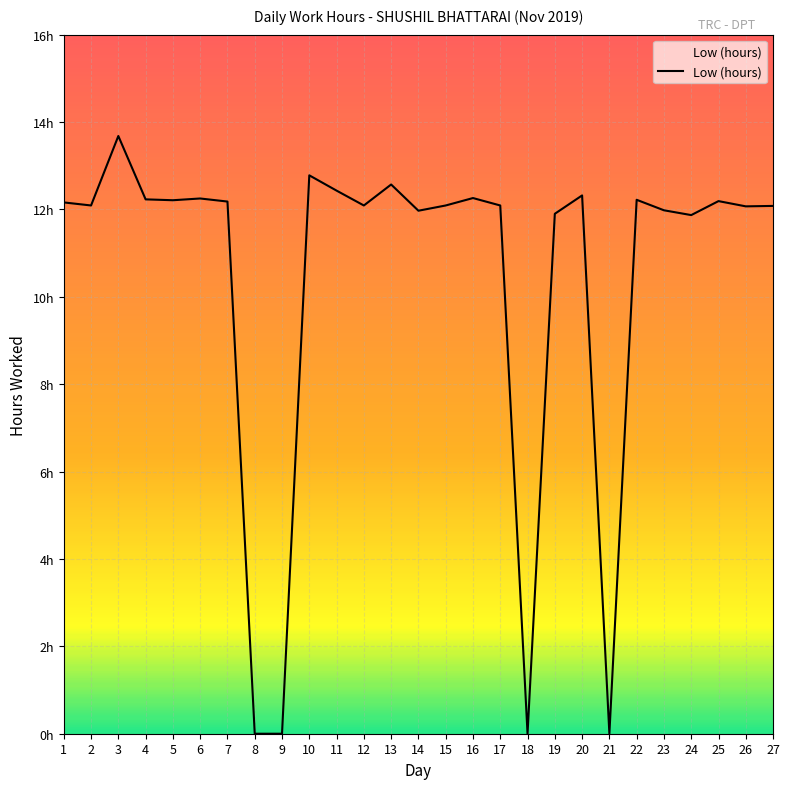

Where is the data nearest to the value 6?

24